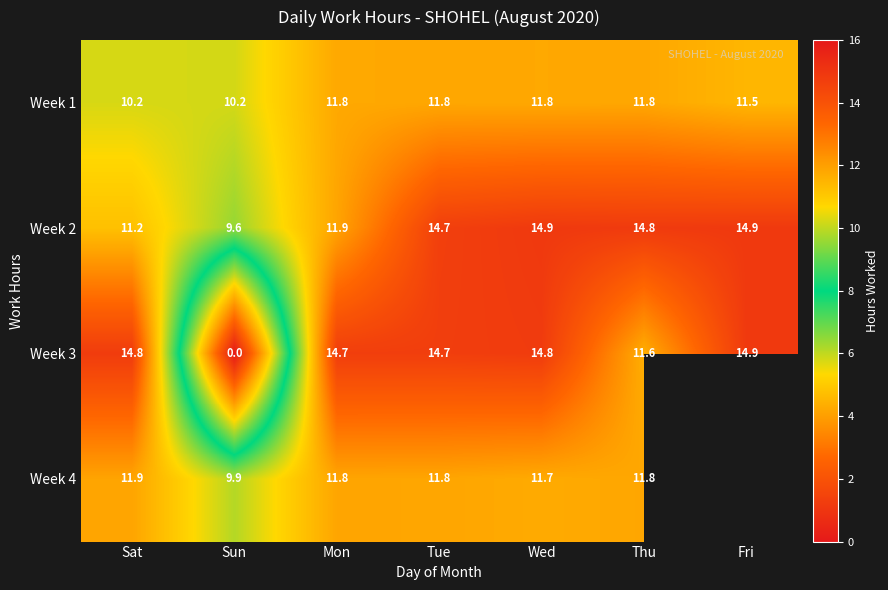

What is the sum of the Week 2 values at Fri and Thu?

29.7